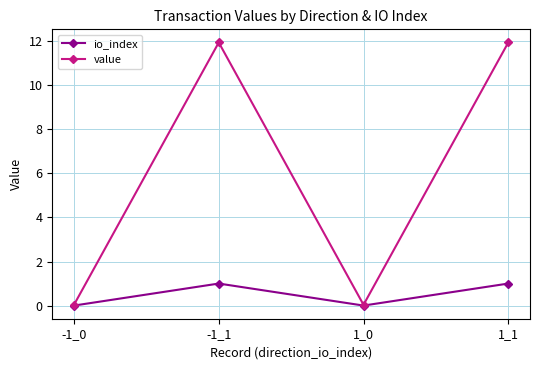

Count the number of data series in this chart.

2